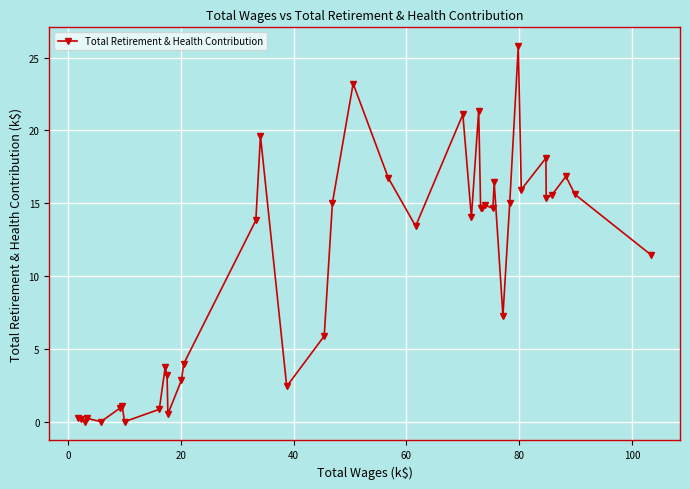

What is the greatest value displayed?

25.8